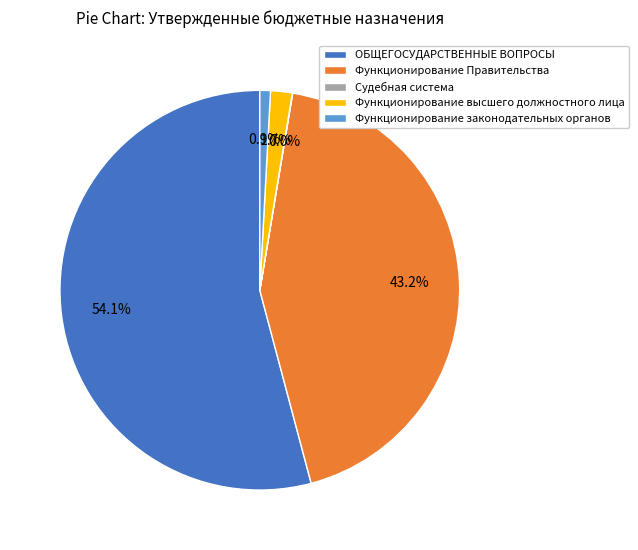

Between Функционирование Правительства and Функционирование высшего должностного лица, which is larger?

Функционирование Правительства